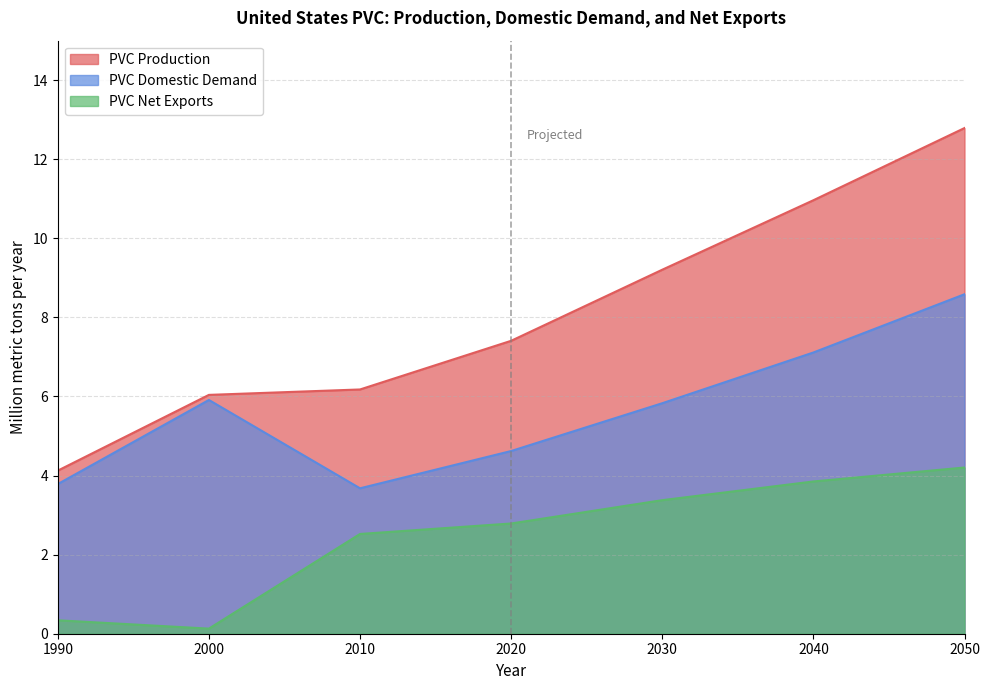

Which has a higher value, 2010 or 2050?

2050